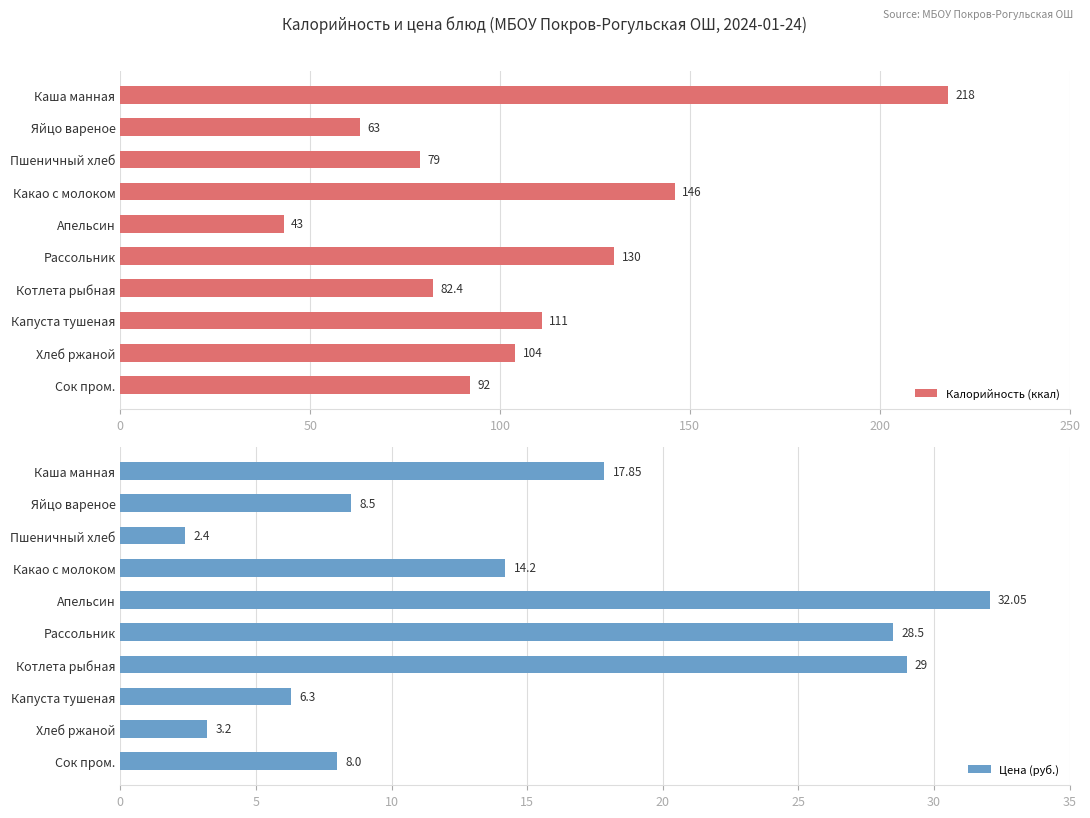

What is the minimum value for Калорийность (ккал)?

43.0